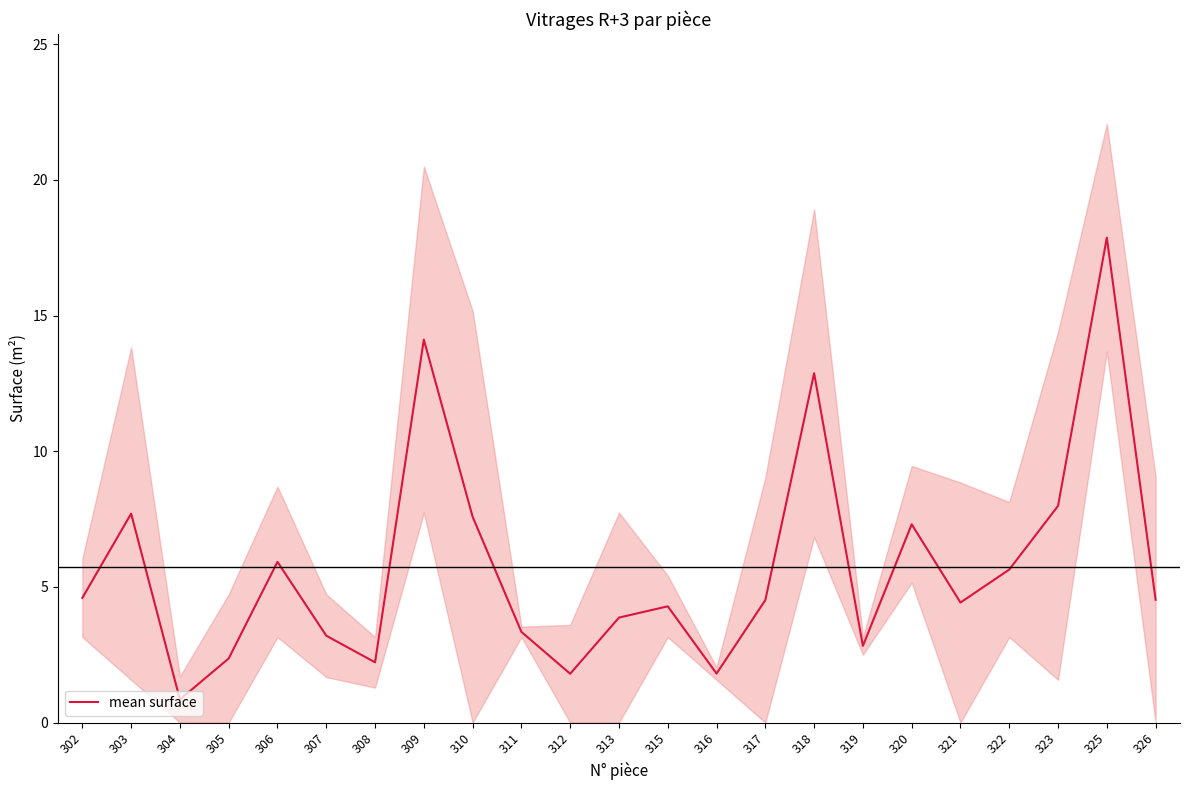

At which label does the data first exceed 4?

302